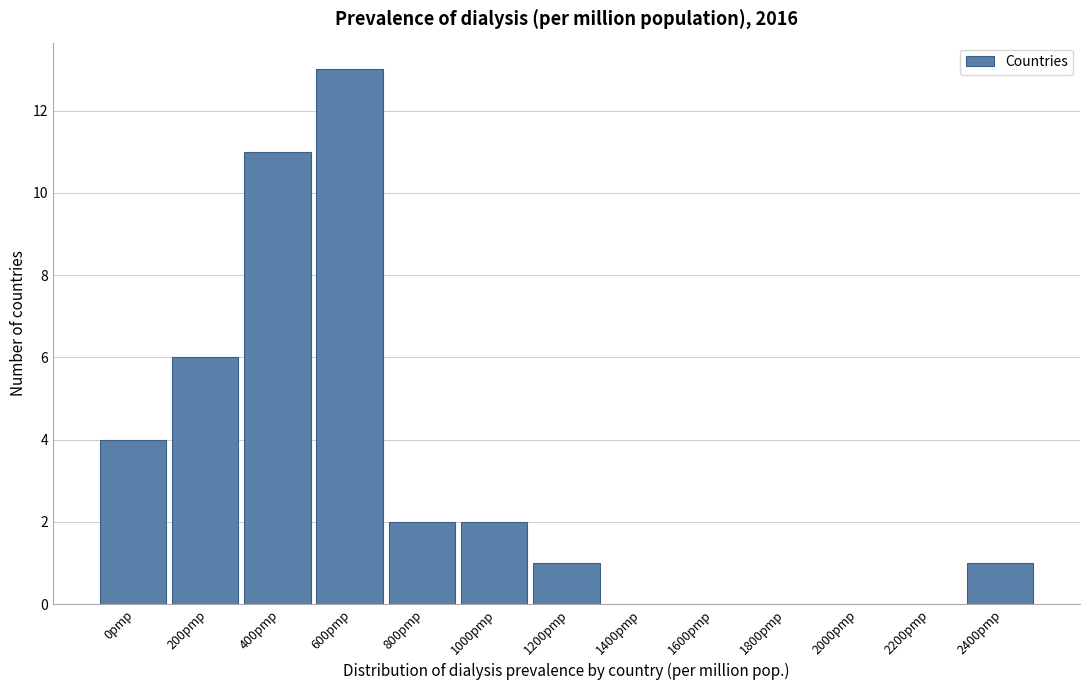

Reading left to right, transcribe all the data shown in this chart.

0pmp=4	200pmp=6	400pmp=11	600pmp=13	800pmp=2	1000pmp=2	1200pmp=1	1400pmp=0	1600pmp=0	1800pmp=0	2000pmp=0	2200pmp=0	2400pmp=1